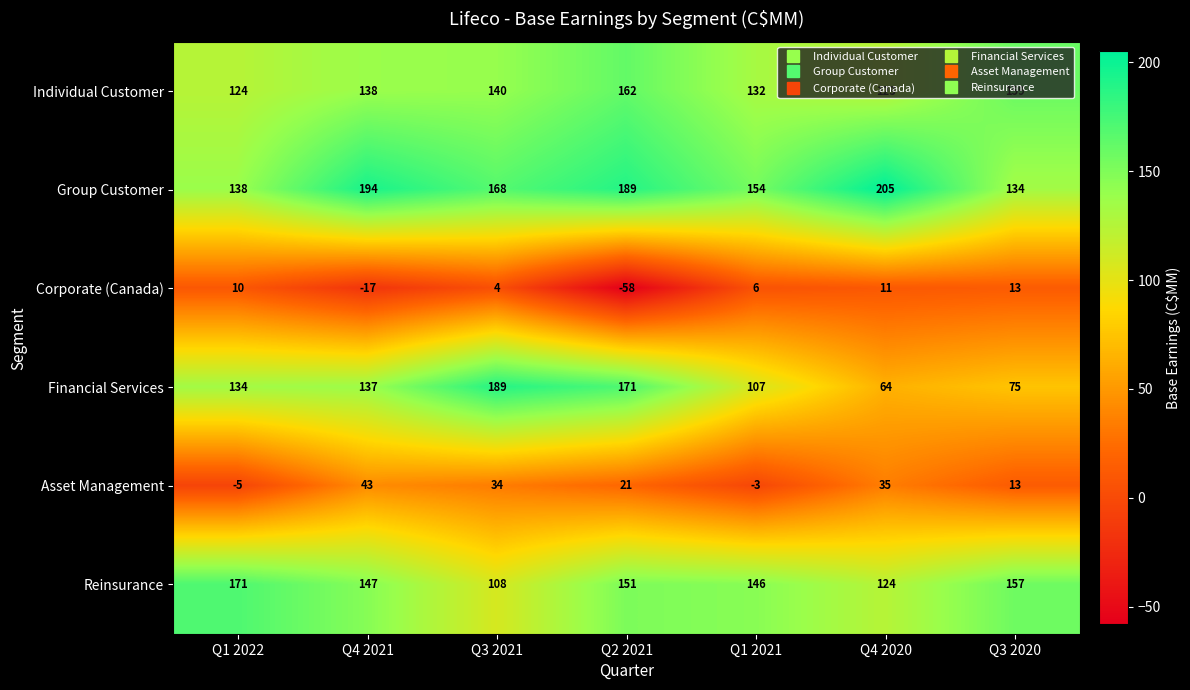

What is the smallest value displayed?

-58